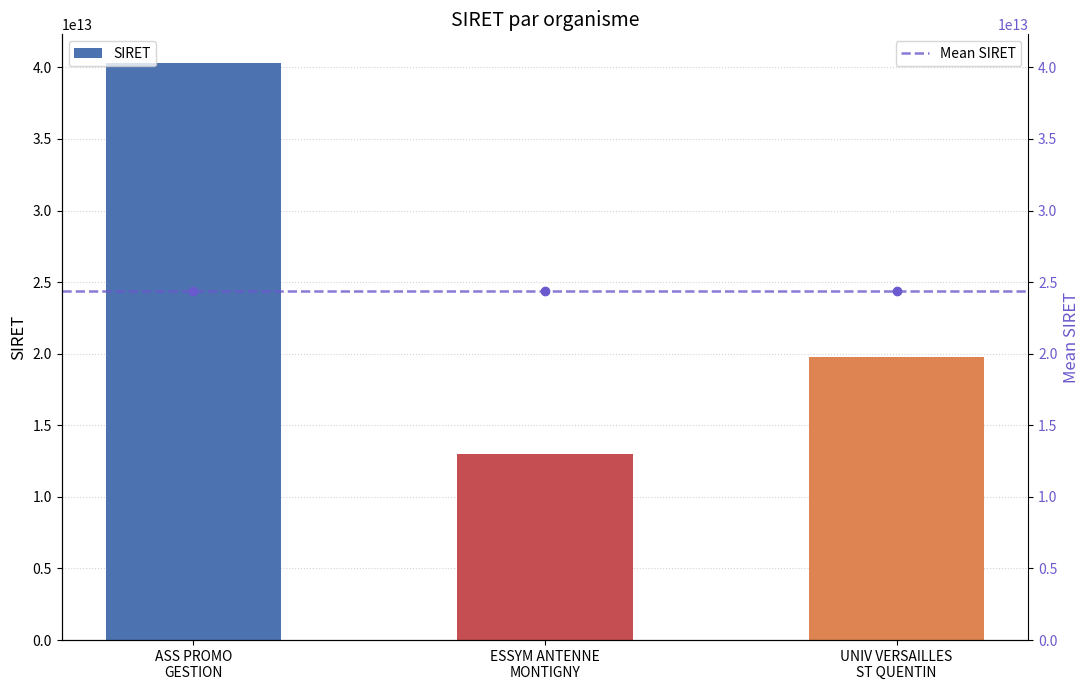

How many data points does each series have?

3